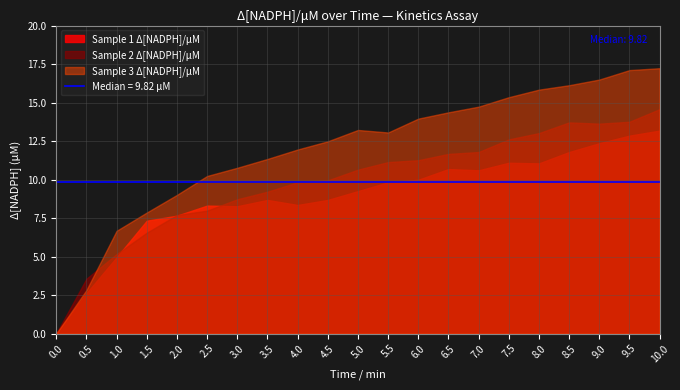

Rank the series by their maximum value, from lowest to highest.

Sample 1 Δ[NADPH]/μM, Sample 2 Δ[NADPH]/μM, Sample 3 Δ[NADPH]/μM